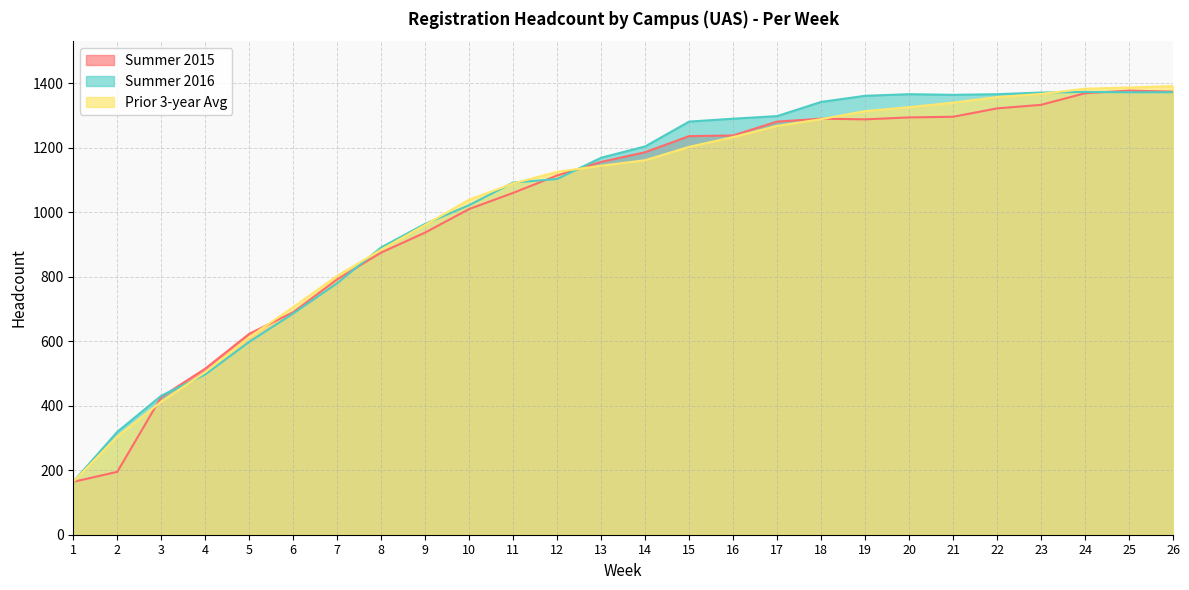

How many values in the Prior 3-year Avg series are below 1161?

13